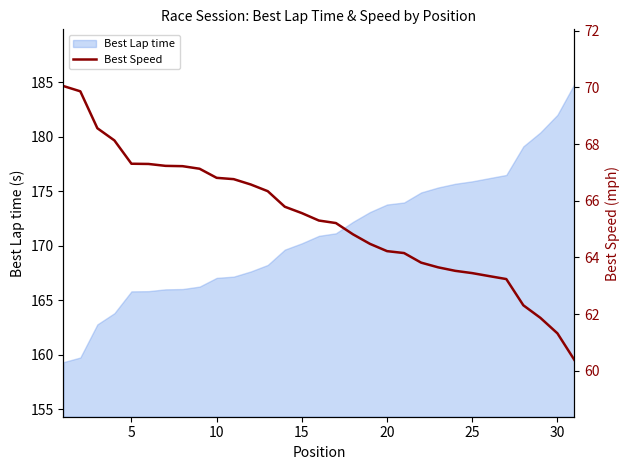

What is the minimum value for Best Lap time?

159.3